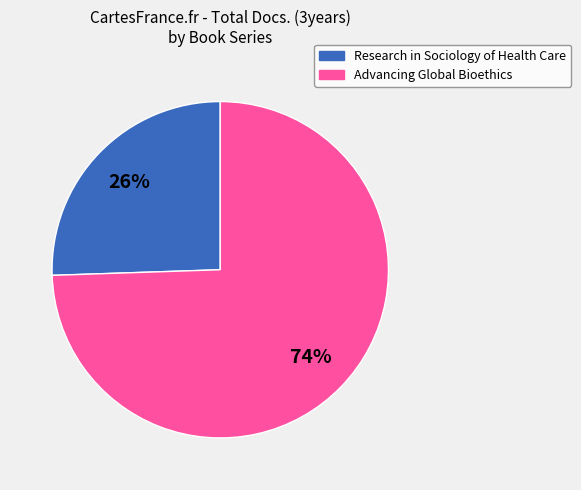

Is there a majority slice in this chart?

Yes